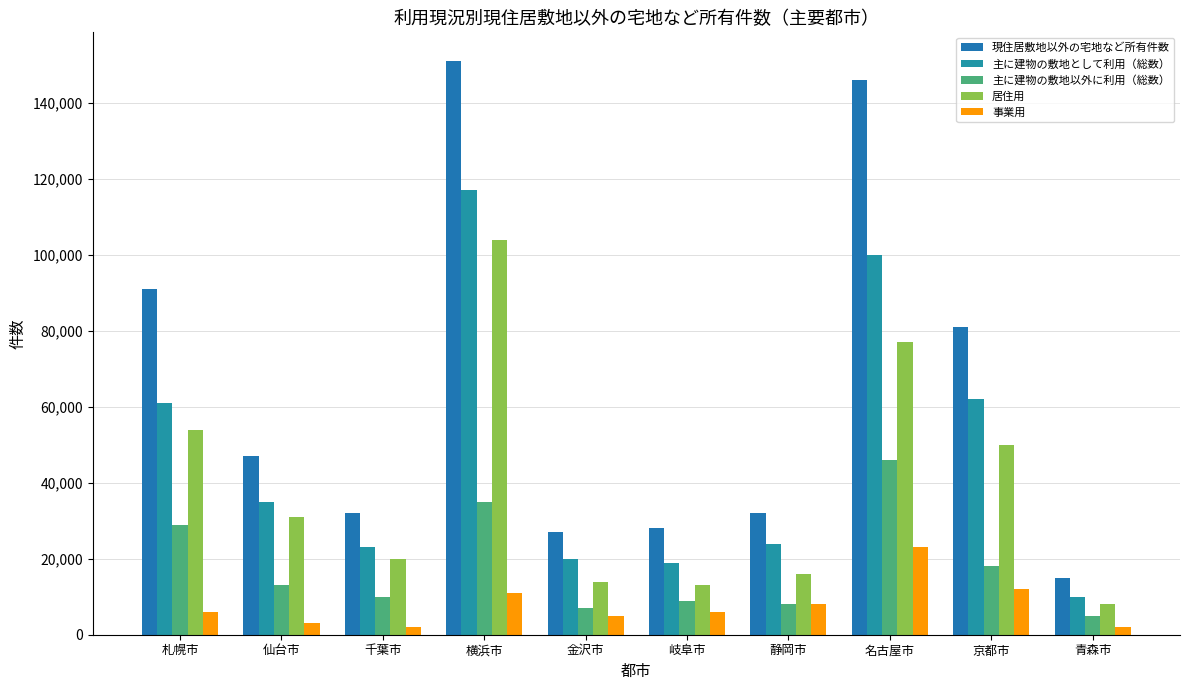

How many groups of bars are there?

10